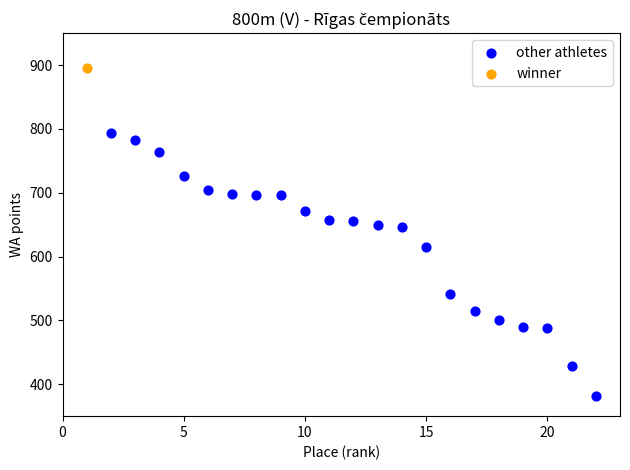

What are all the series names shown in the legend?

other athletes, winner